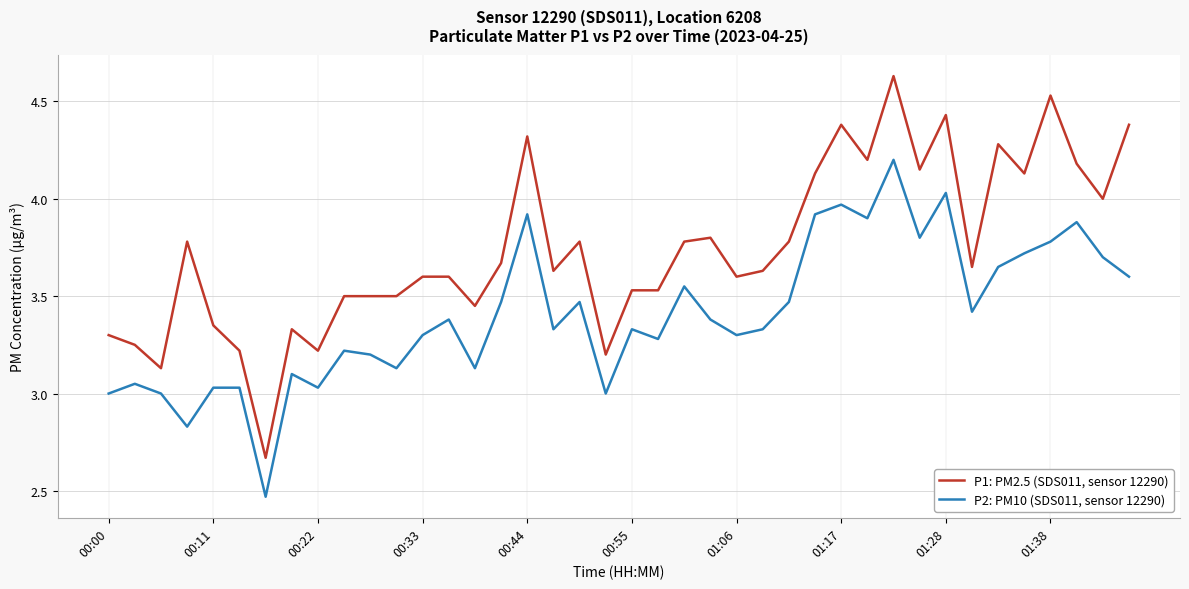

Rank the series by their maximum value, from lowest to highest.

P2: PM10 (SDS011, sensor 12290), P1: PM2.5 (SDS011, sensor 12290)